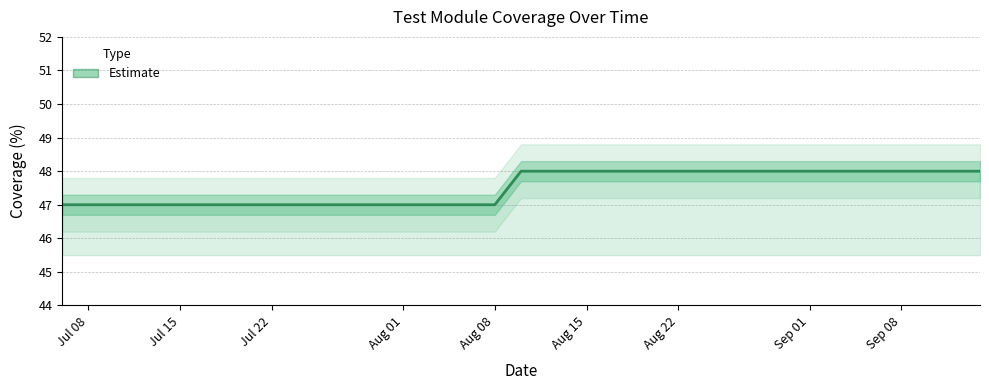

Does the chart display data point markers on the line(s)?

No